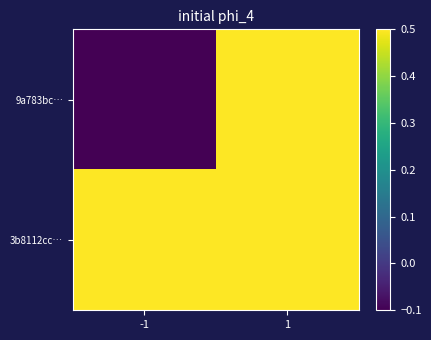

Between -1 and 1, which series saw the biggest shift?

9a783bc…